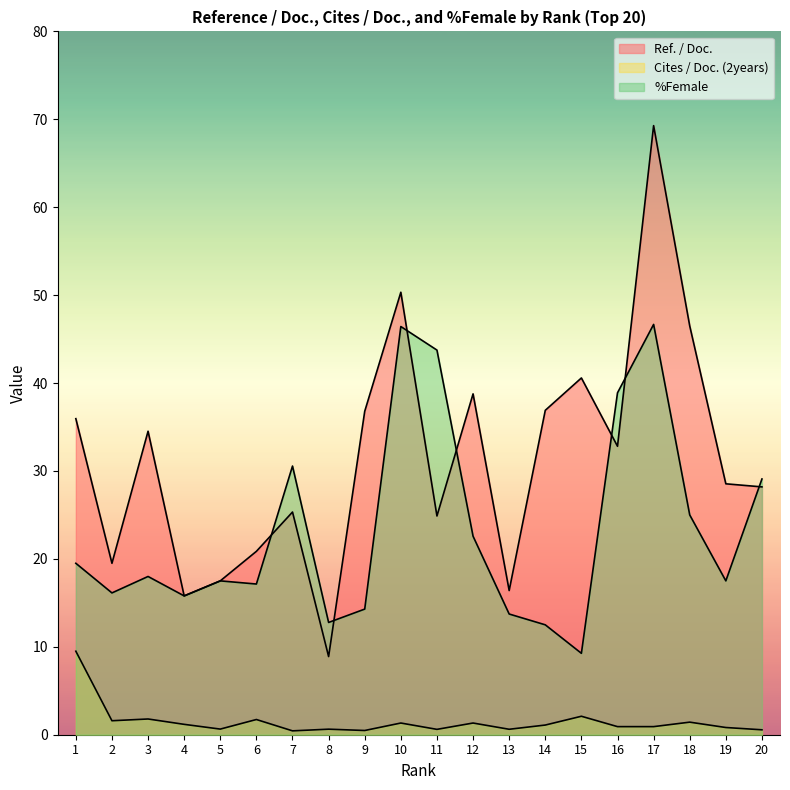

True or false: %Female and Cites / Doc. (2years) cross at least once.

False